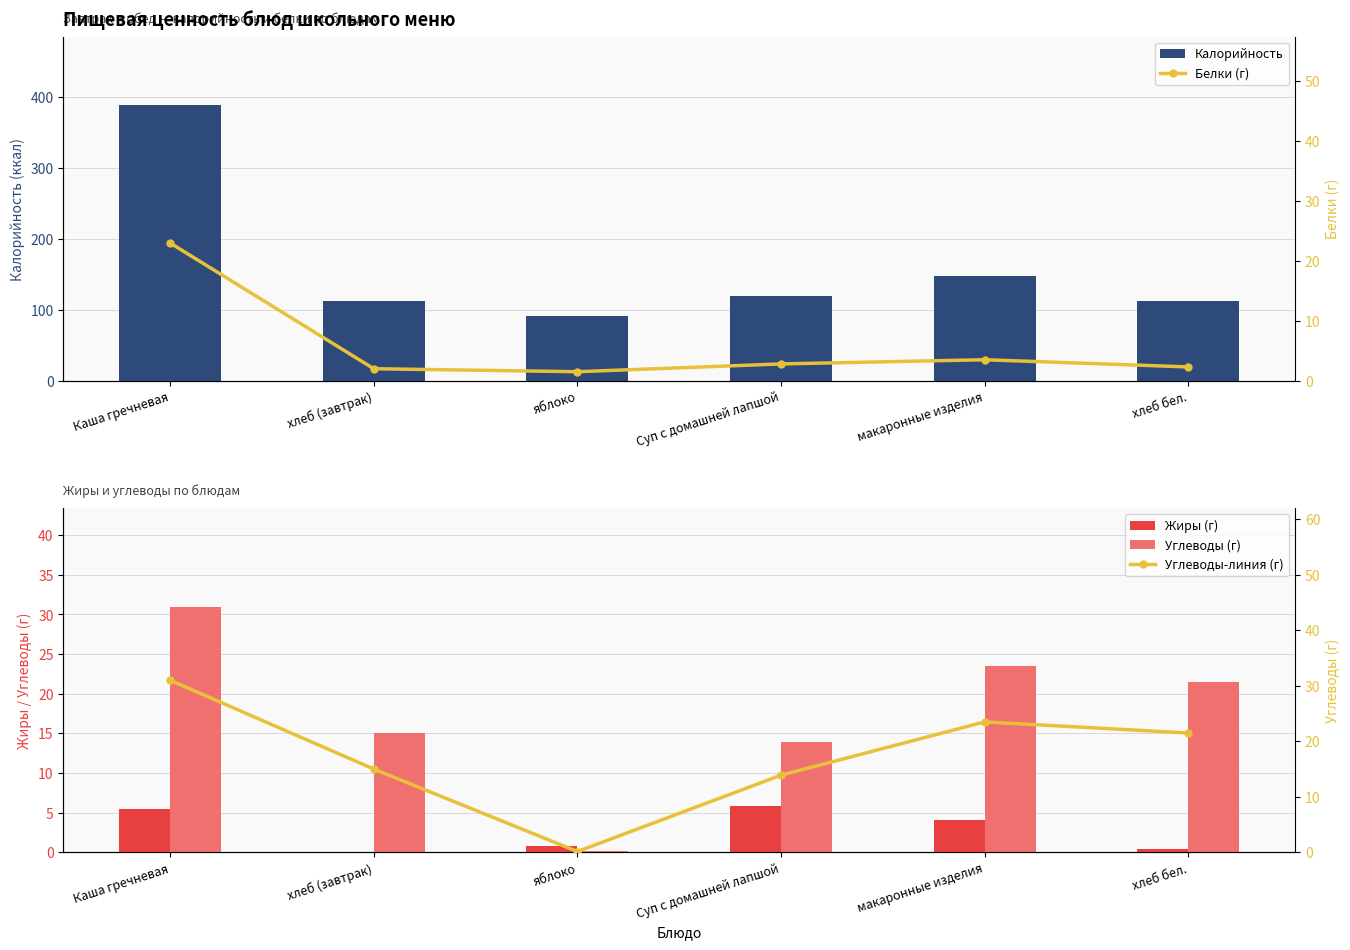

Which series has the largest total across all categories?

Калорийность